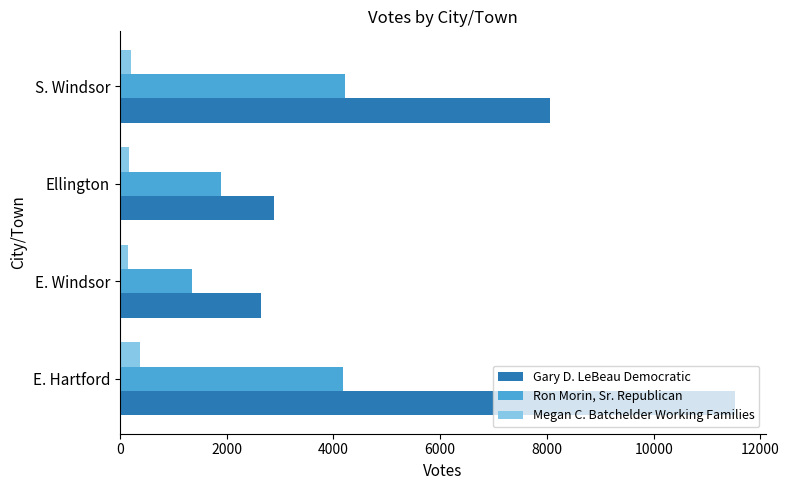

Is the value of Ron Morin, Sr. Republican at Ellington greater than the value of Megan C. Batchelder Working Families at E. Windsor?

Yes